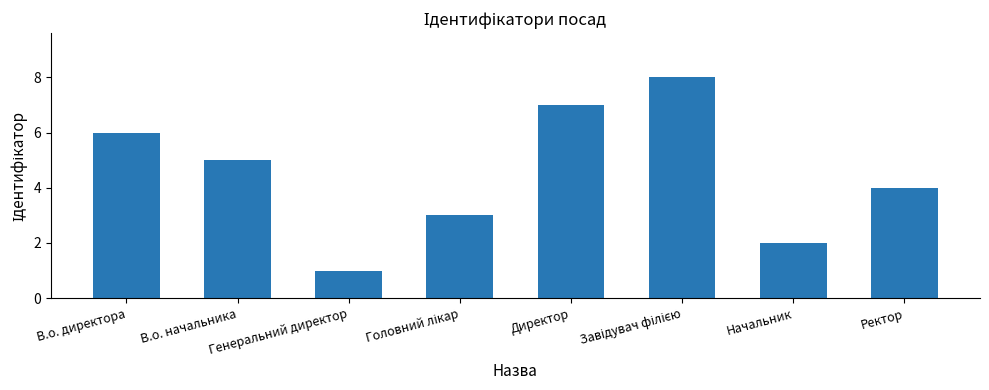

Count the number of categories in the chart.

8